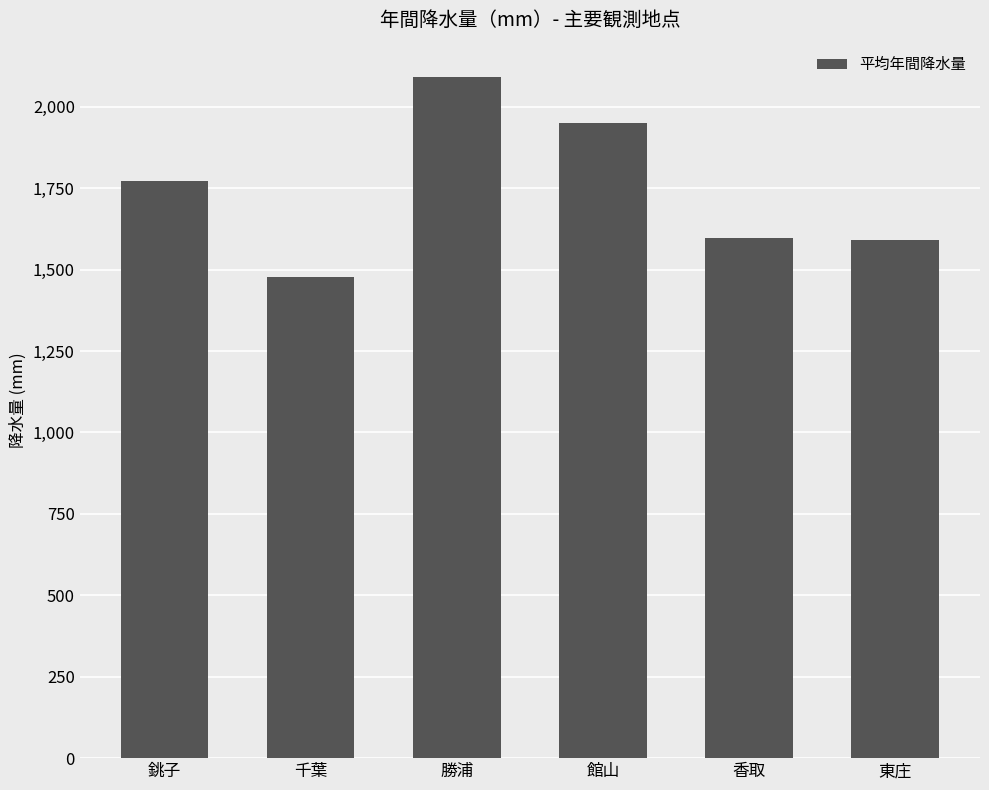

What is the change in value from 銚子 to 香取?

-173.2